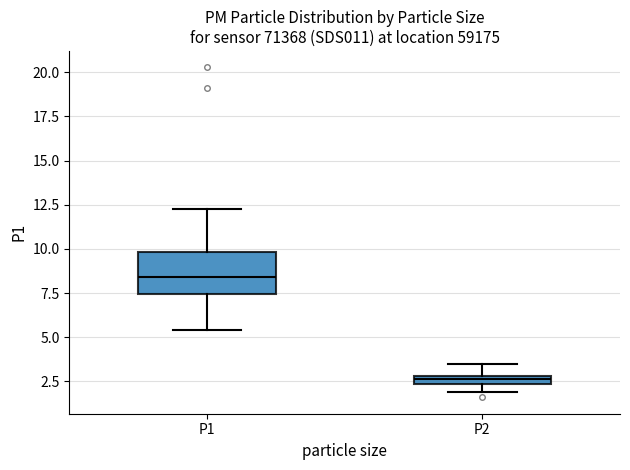

Which box has the lowest median line?

P2